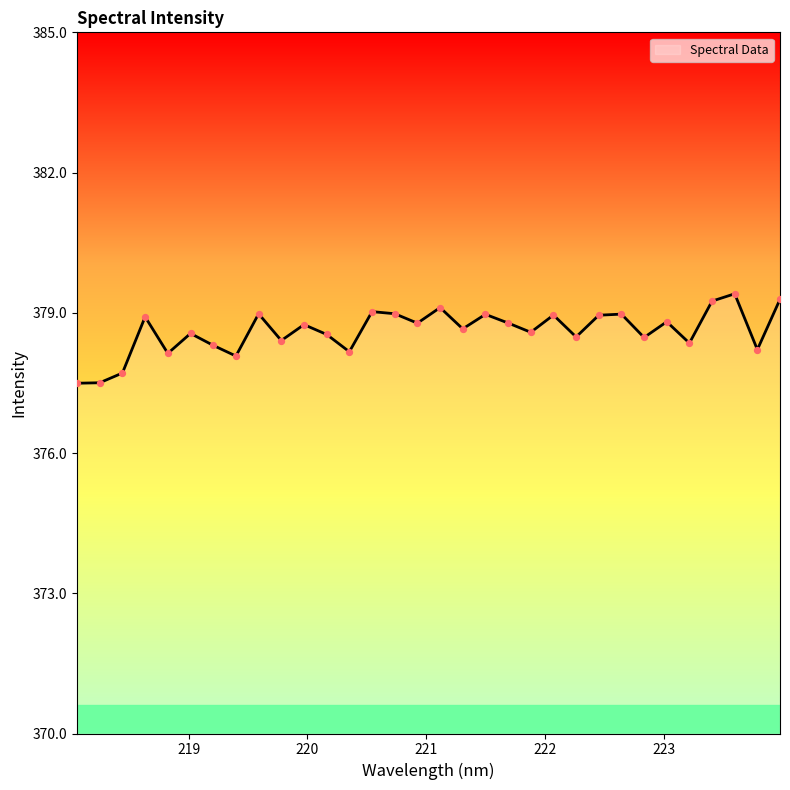

What is the maximum value shown in the chart?

379.4